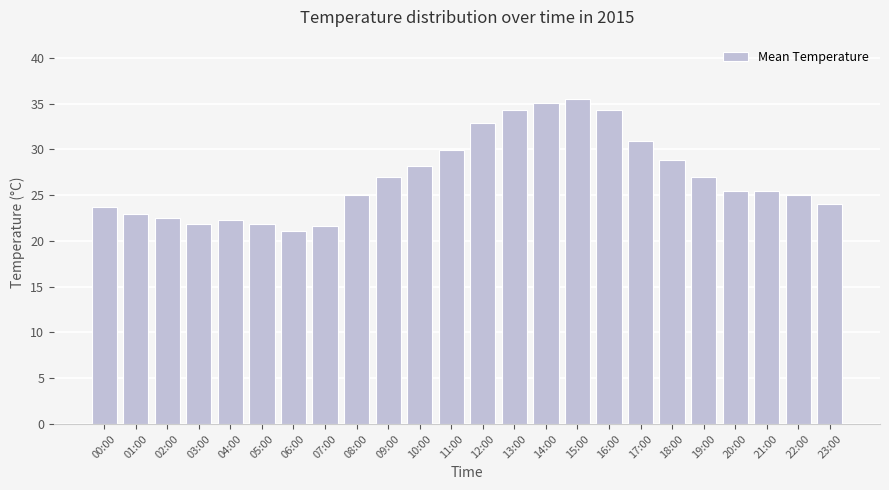

What is the ratio of the value at 08:00 to the value at 21:00?

1.0